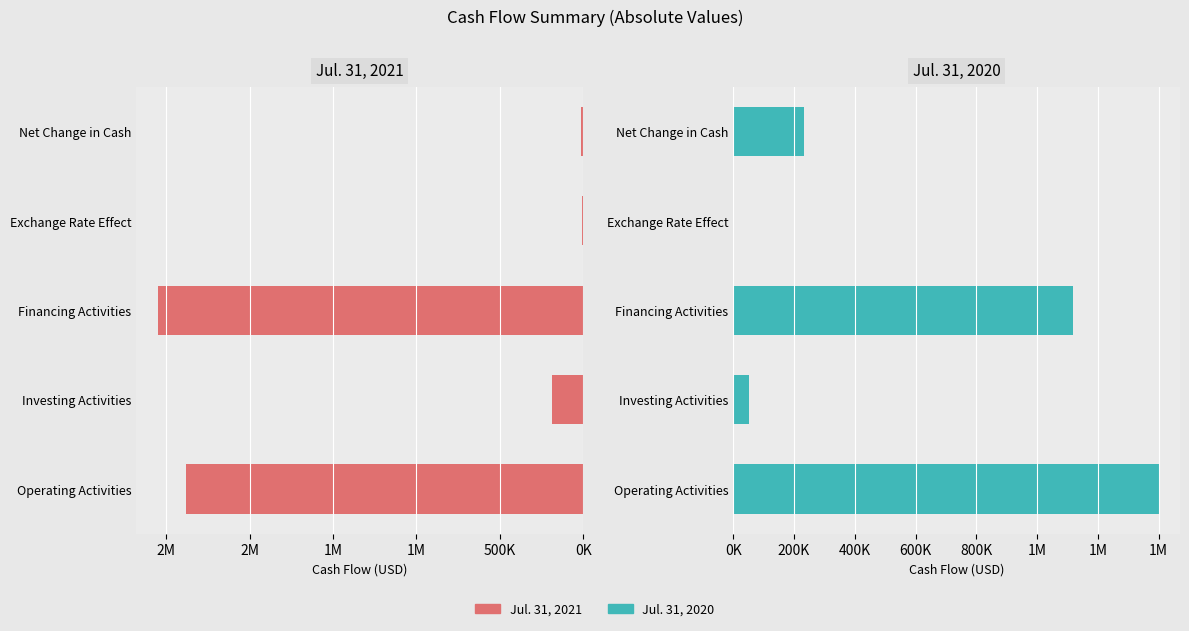

Is the value of Jul. 31, 2021 at 1M greater than the value of Jul. 31, 2020 at 2M?

Yes